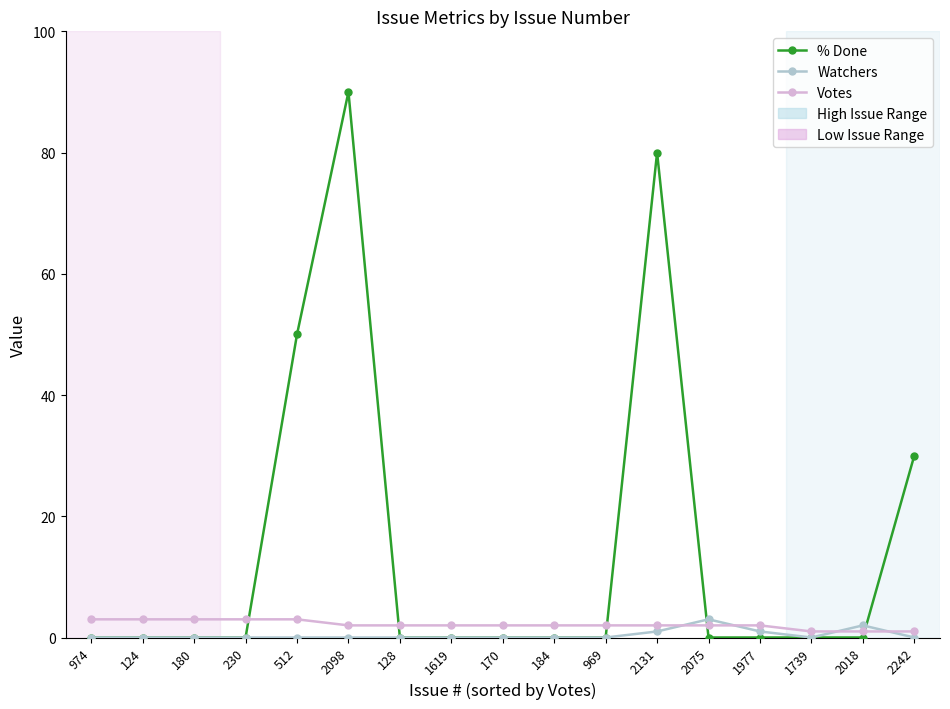

How many times do Votes and Watchers cross each other?

4